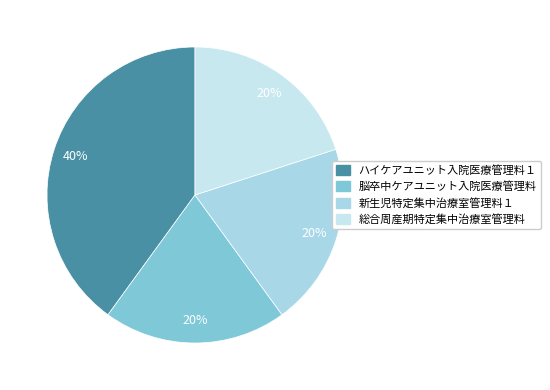

Which category has the biggest portion of the pie?

ハイケアユニット入院医療管理料１